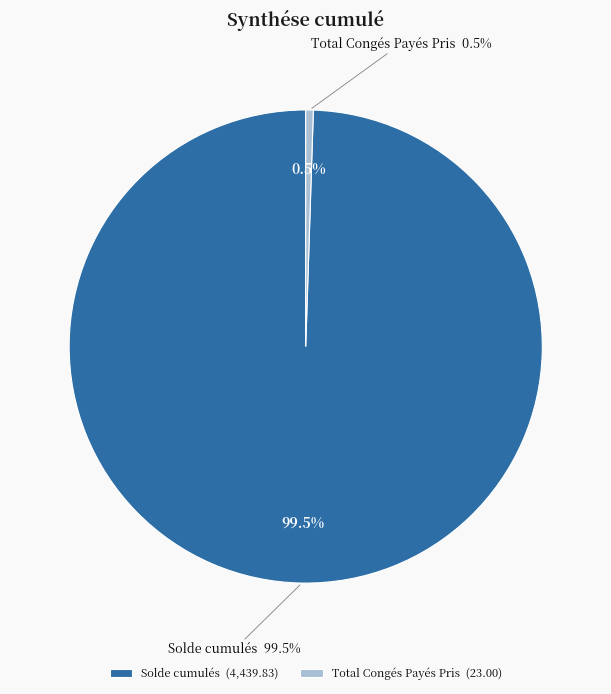

Which slice is the smallest?

Total Congés Payés Pris